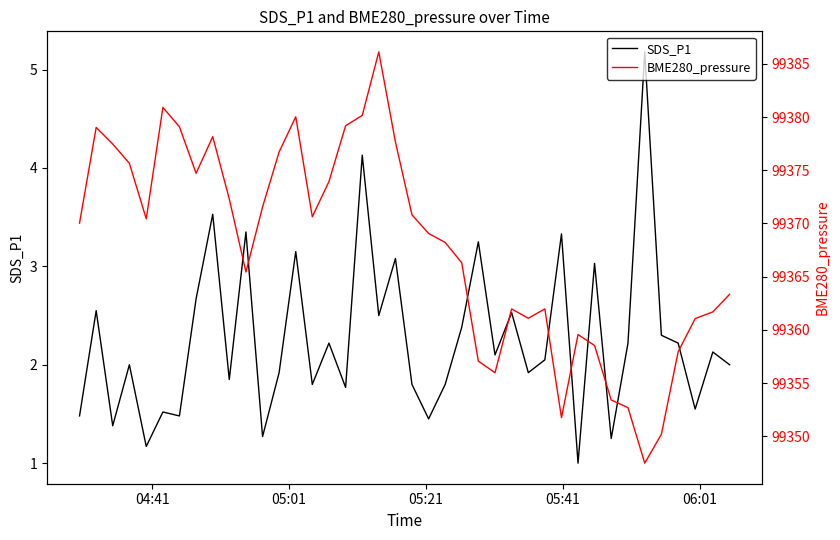

What is the maximum value for SDS_P1?

5.2